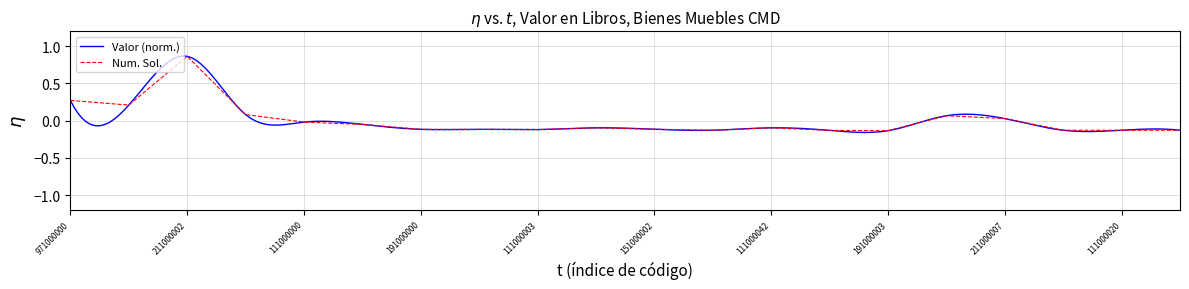

True or false: the data shows -0.2 at 191000000.

False